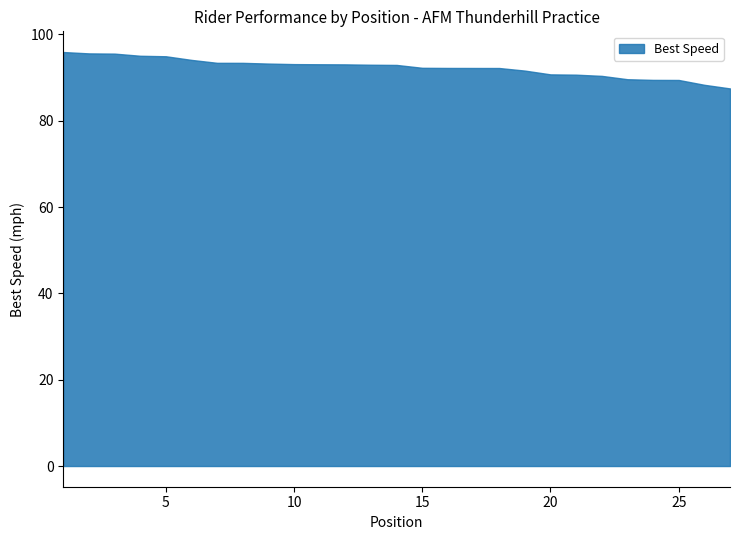

What is the smallest value displayed?

87.5